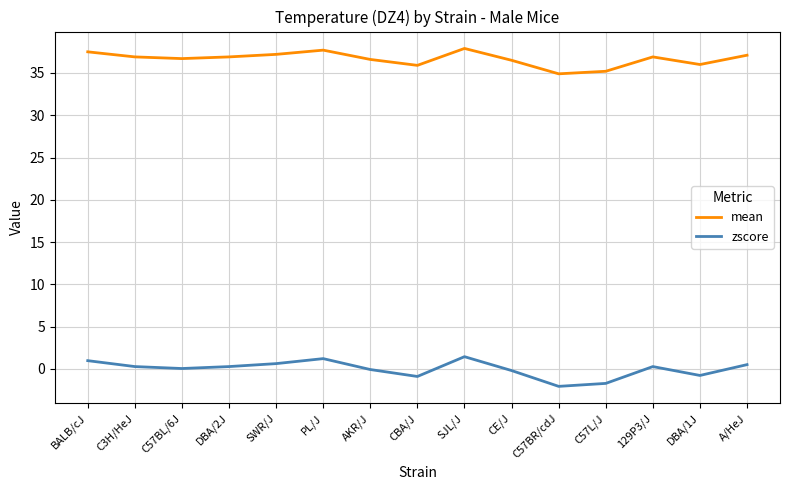

What position from the right is SWR/J?

11